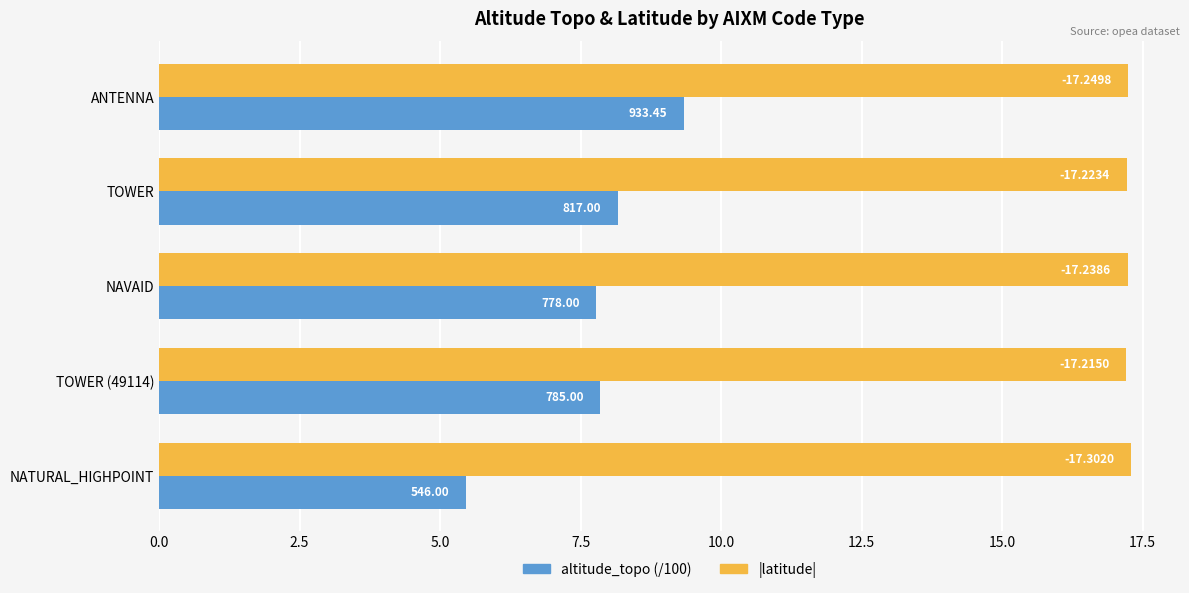

What is the sum of all altitude_topo (/100) values?

38.6